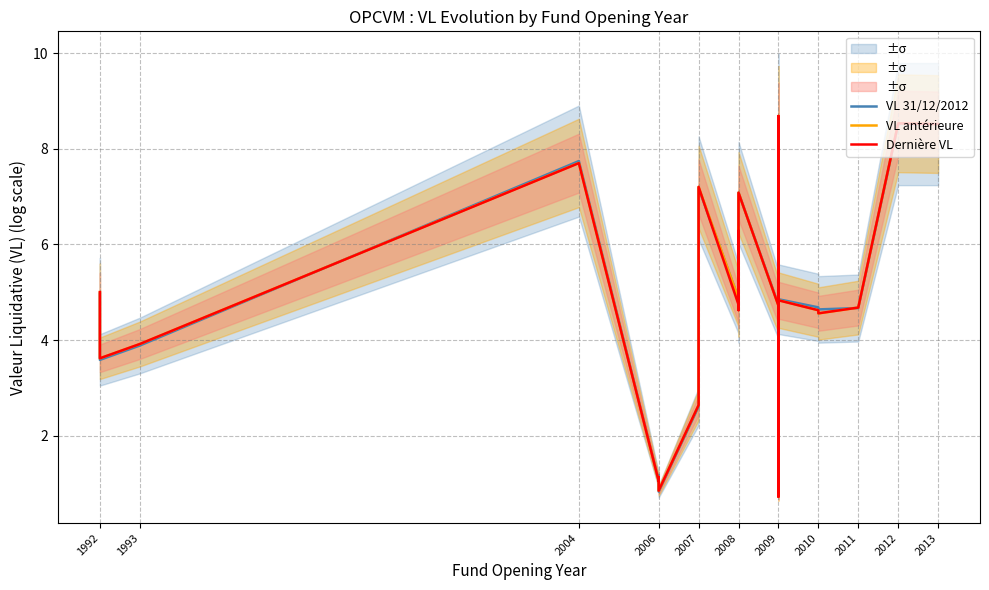

How many interior local valleys does the VL 31/12/2012 series have?

9